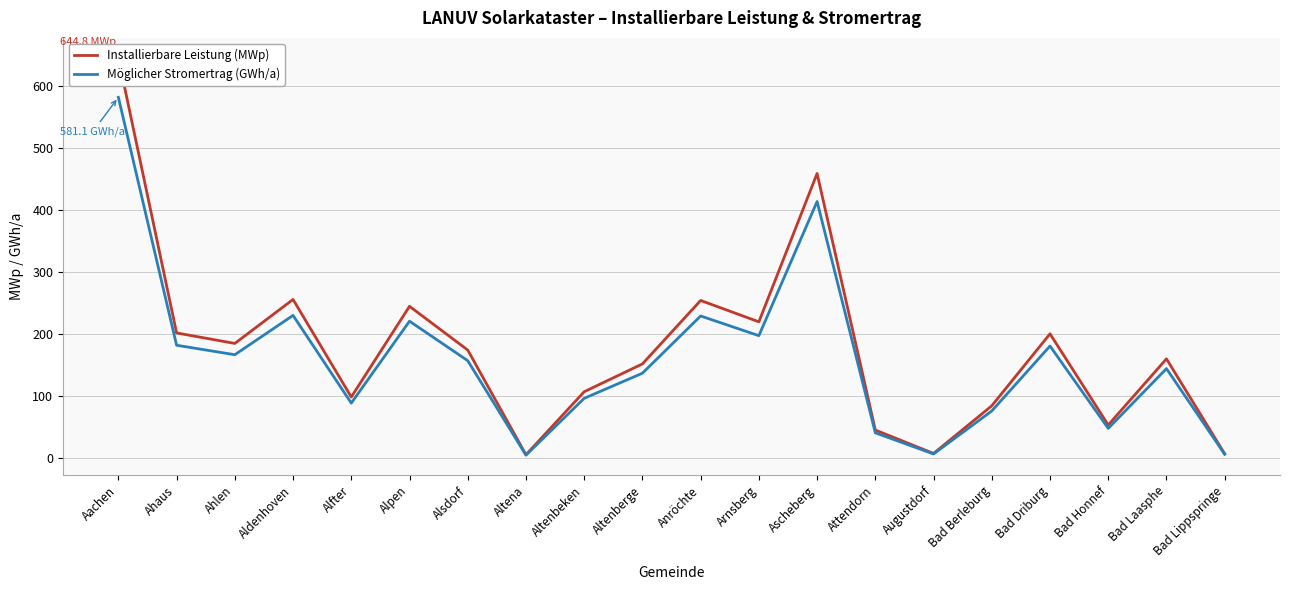

Does the chart display data point markers on the line(s)?

No